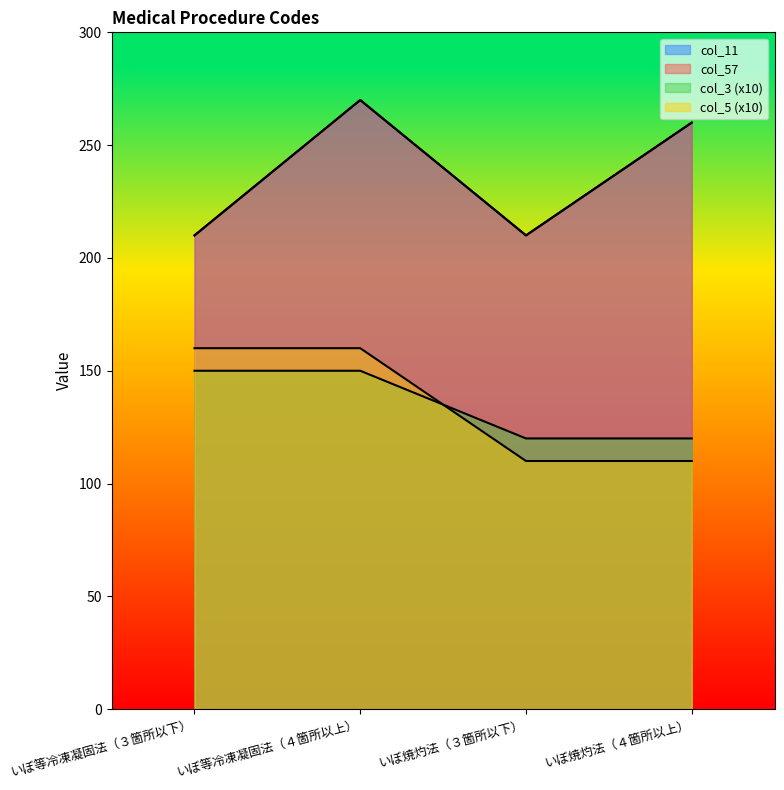

What position from the right is いぼ焼灼法（４箇所以上）?

1